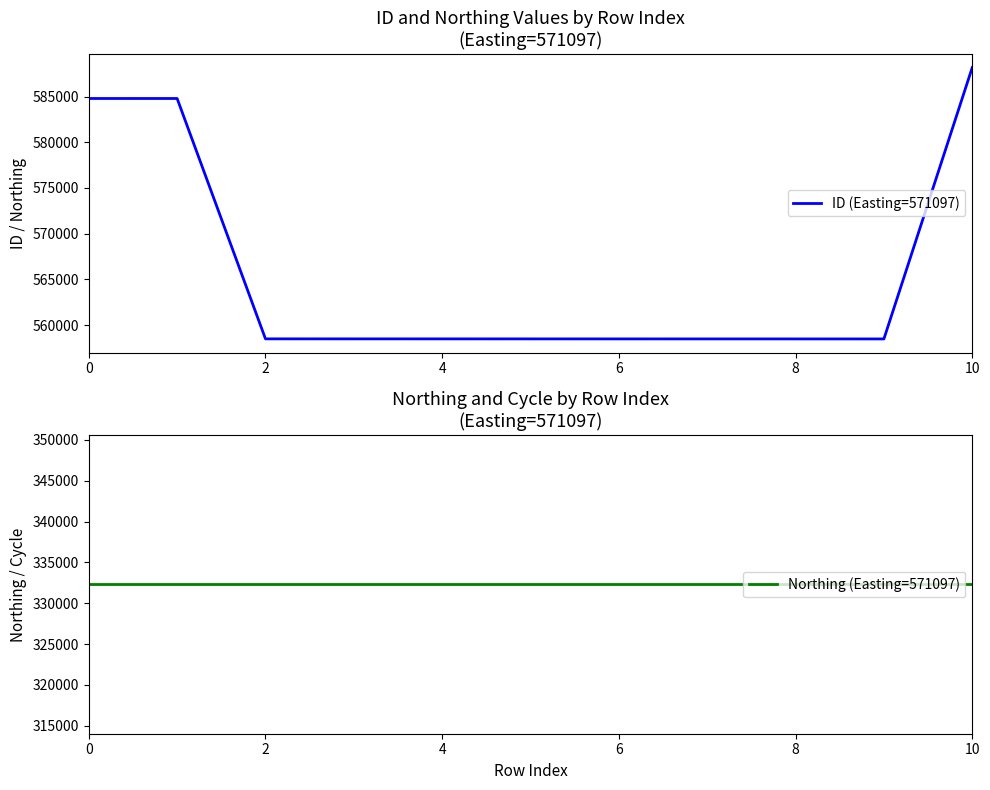

Reading left to right, transcribe all the data shown in this chart.

ID (Easting=571097): 584785	584784	558503	558501	558500	558499	558497	558496	558495	558494	588170
Northing (Easting=571097): 332310	332310	332310	332310	332310	332310	332310	332310	332310	332310	332310